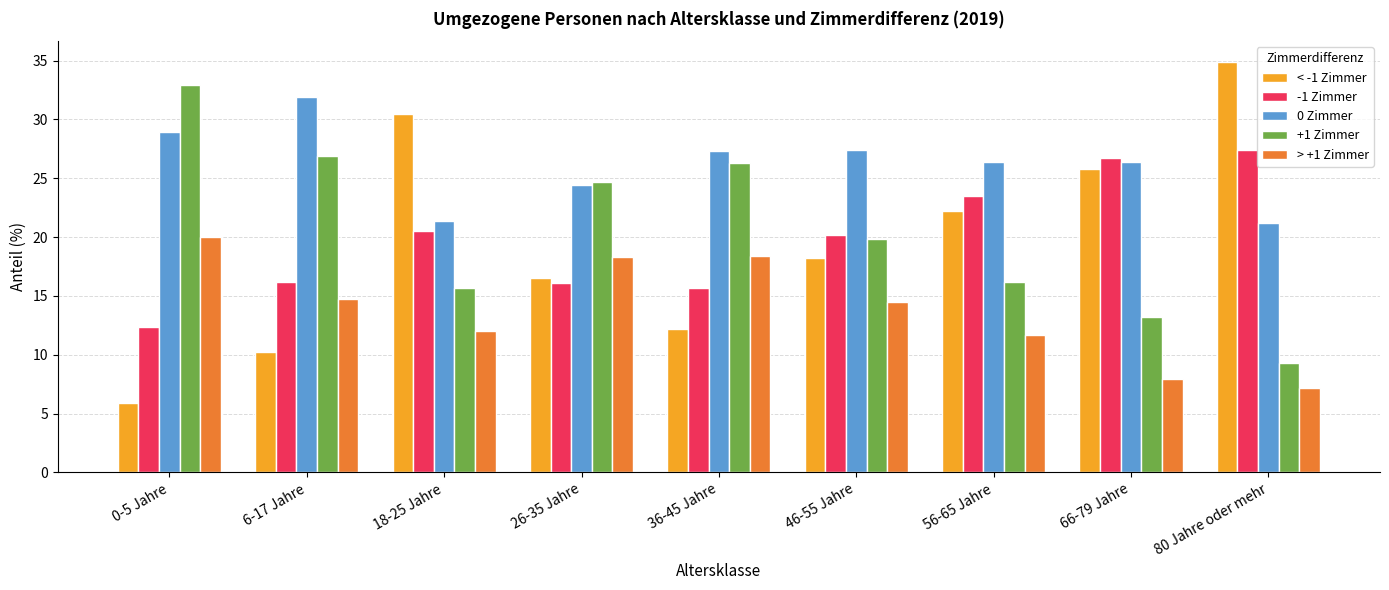

What is the average value of the -1 Zimmer series?

19.9